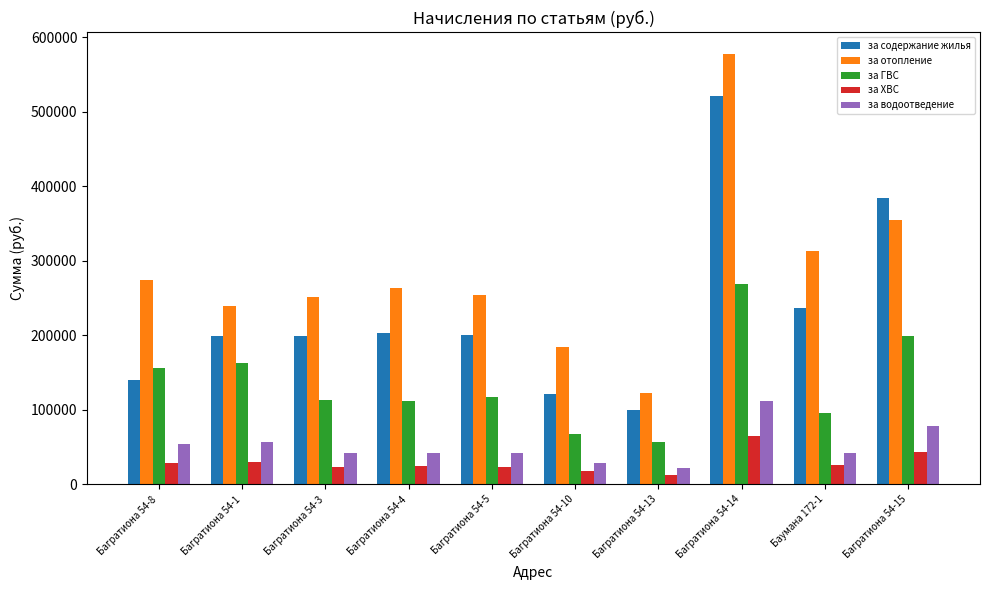

Does the chart contain stacked bars?

No